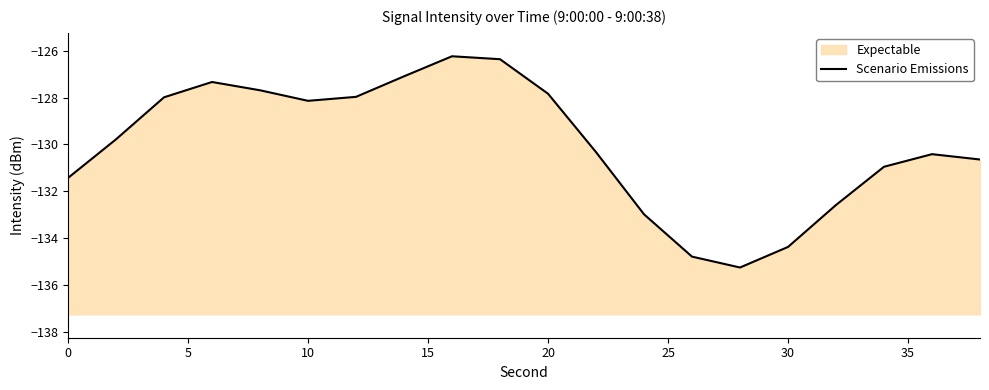

Reading left to right, what are all the values shown in this chart?

-131.4	-129.8	-128.0	-127.3	-127.7	-128.1	-128.0	-127.1	-126.2	-126.4	-127.8	-130.3	-133.0	-134.8	-135.3	-134.4	-132.6	-131.0	-130.4	-130.6